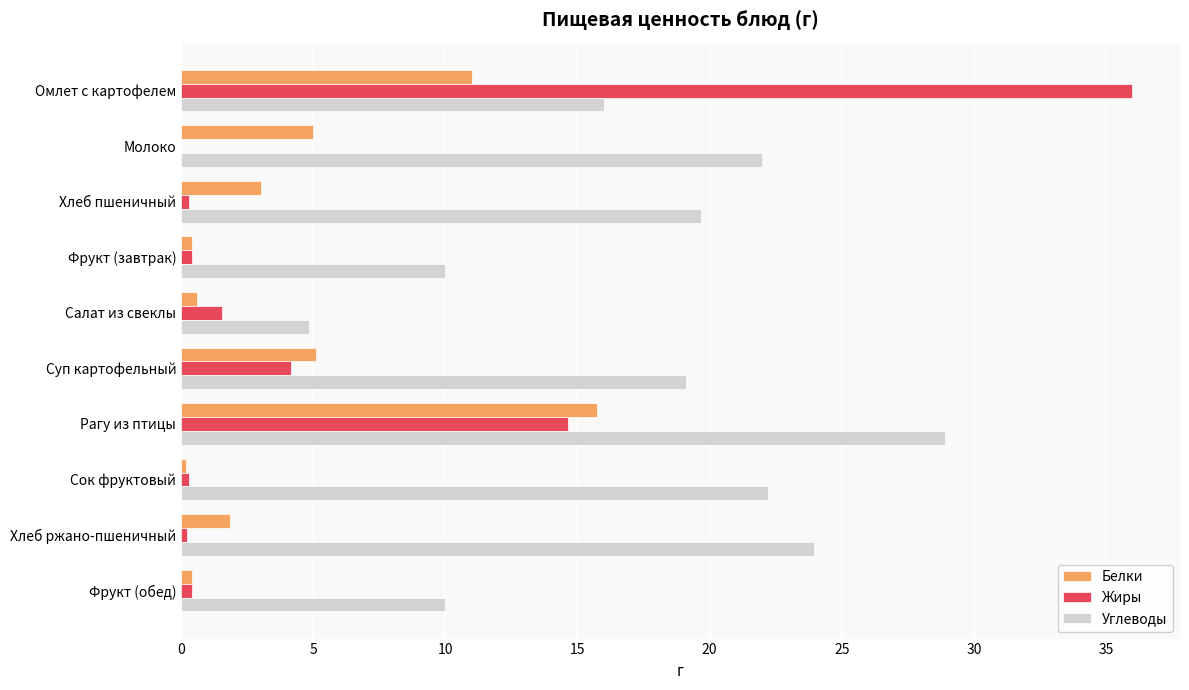

Which category has the highest value in the Белки series?

Рагу из птицы